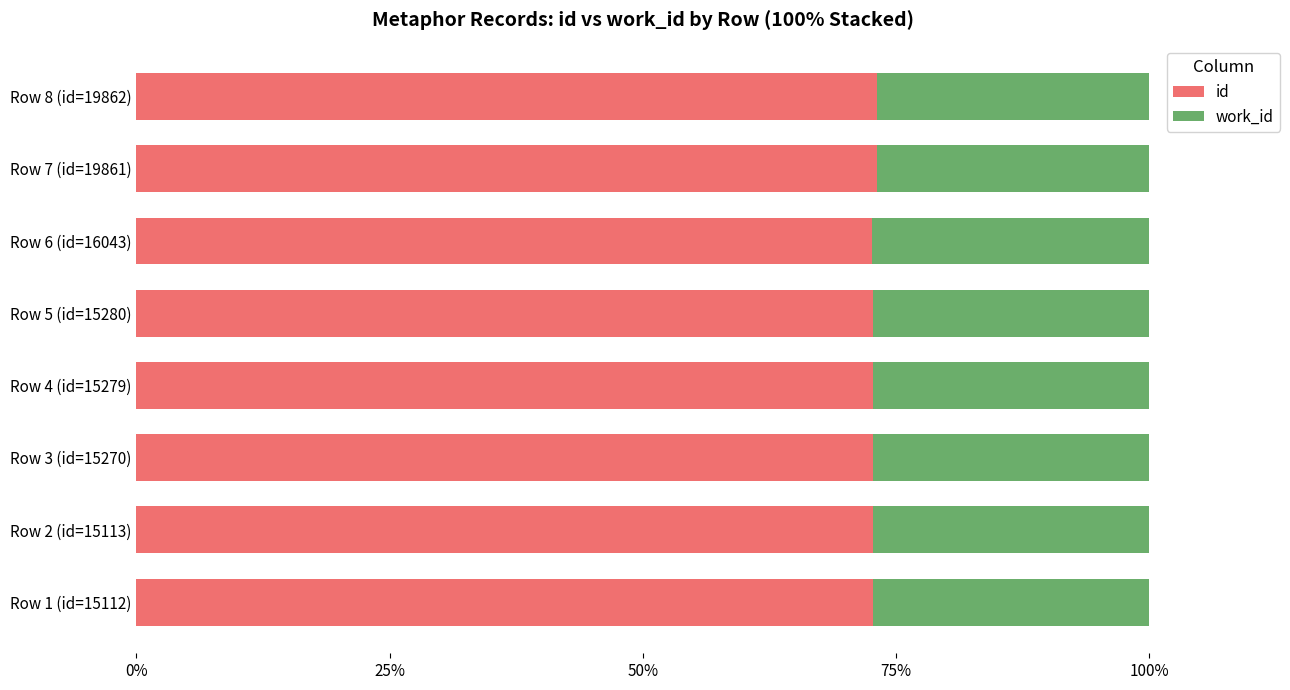

Rank the series at Row 3 (id=15270) from lowest to highest value.

work_id, id